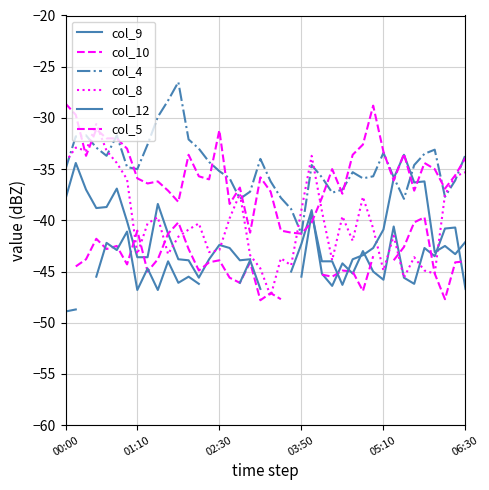

Rank the categories by col_8 value from lowest to highest.

20, 33, 36, 31, 35, 19, 22, 26, 21, 34, 18, 7, 10, 14, 15, 28, 11, 32, 12, 30, 8, 13, 16, 9, 27, 25, 23, 29, 37, 17, 6, 38, 39, 06:30, 00:00, 24, 02:30, 05:10, 01:10, 03:50